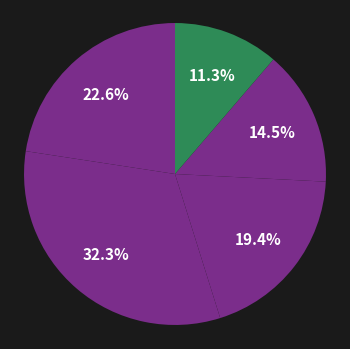

Is there a majority slice in this chart?

No